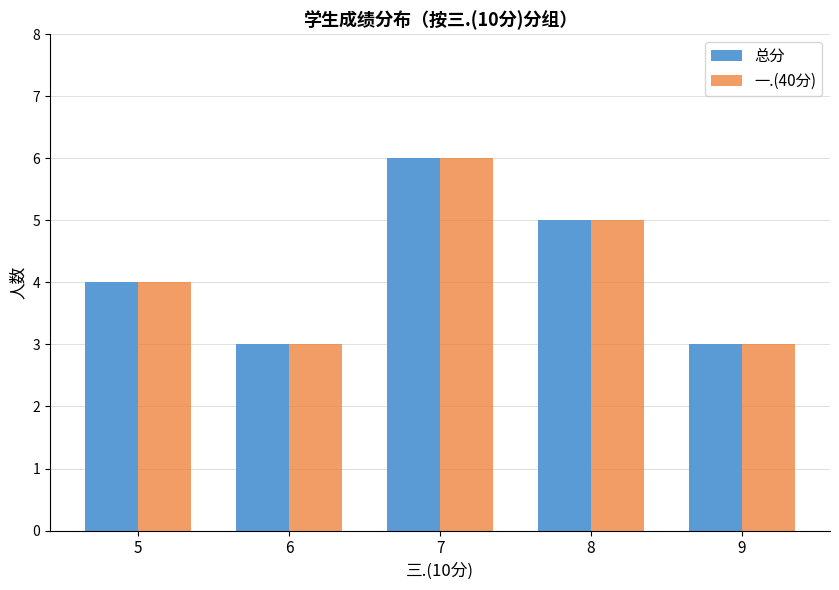

What is the approximate value of 总分 at 8?

5